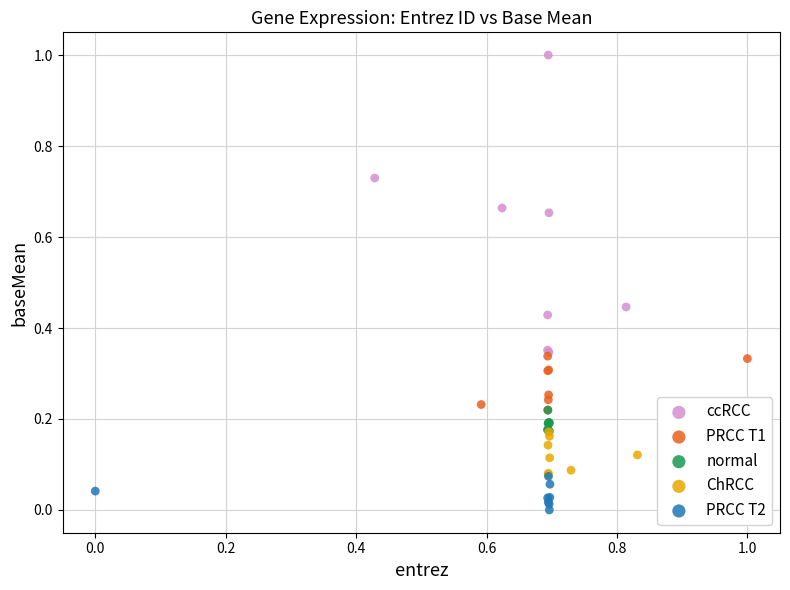

Which series has the widest spread of Y values?

ccRCC